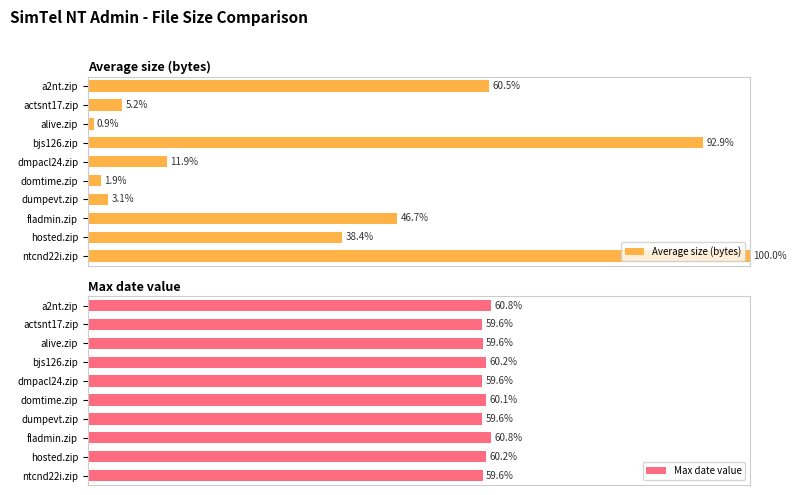

Reading right to left, transcribe all the data shown in this chart.

Average size (bytes): 100.0	38.4	46.7	3.1	1.9	11.9	92.9	0.9	5.2	60.5
Max date value: 59.6	60.2	60.8	59.6	60.1	59.6	60.2	59.6	59.6	60.8